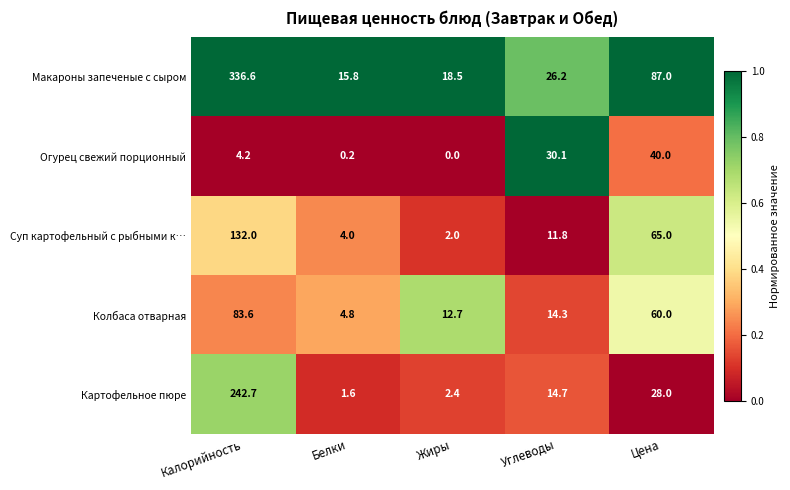

At which category does the chart reach its peak across all series?

Калорийность